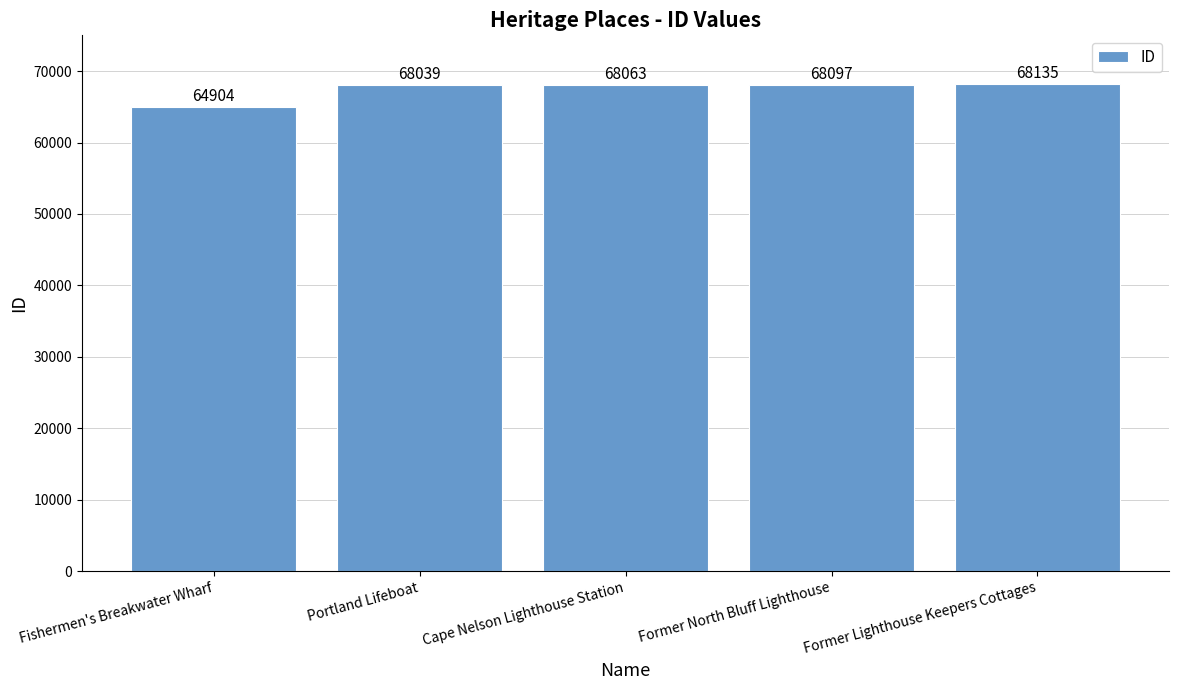

The value at Former North Bluff Lighthouse is 96311. True or false?

False